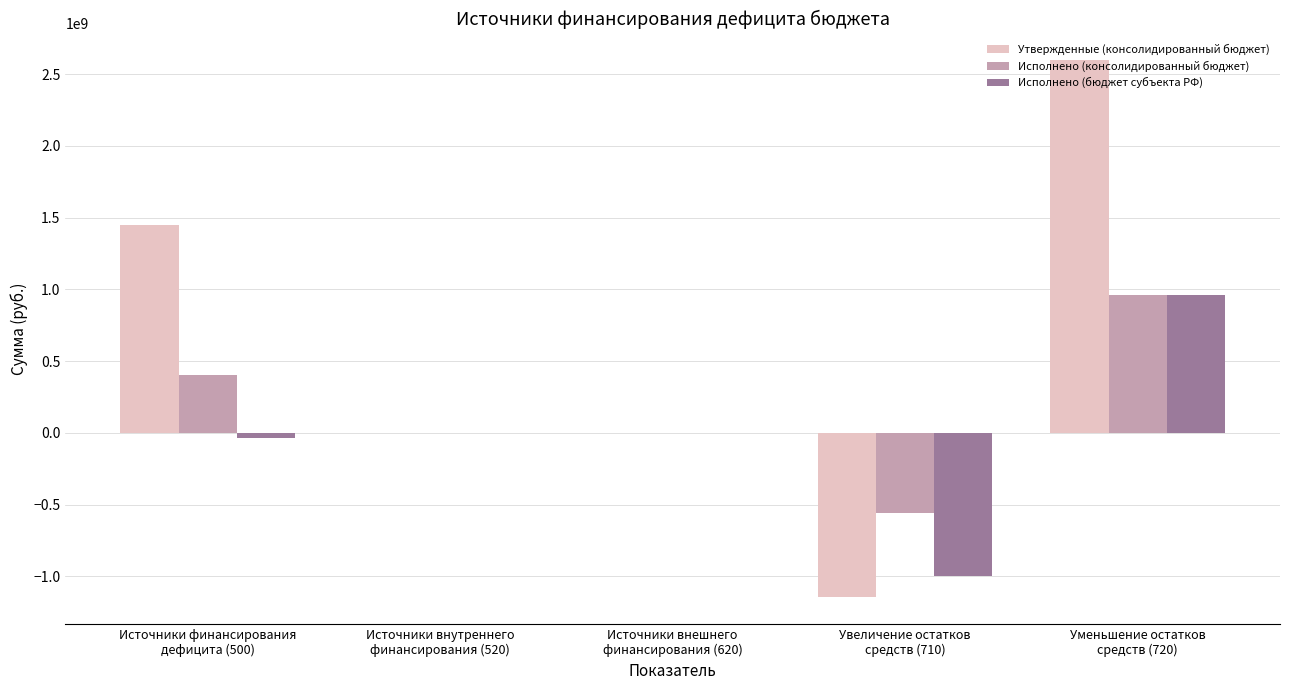

How many data points does each series have?

5